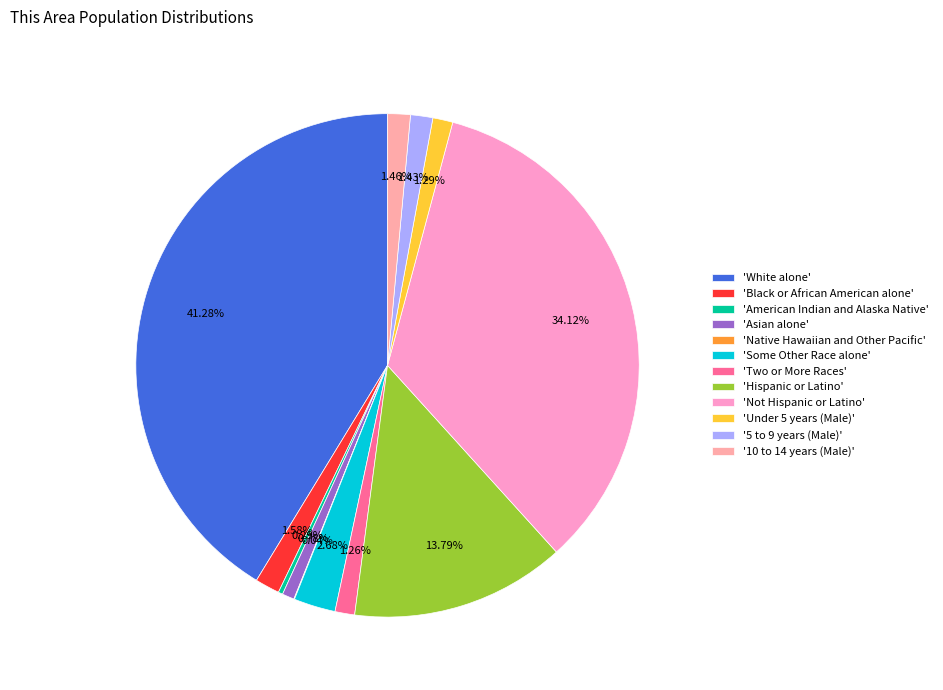

To the nearest percent, what is the average slice percentage?

8%